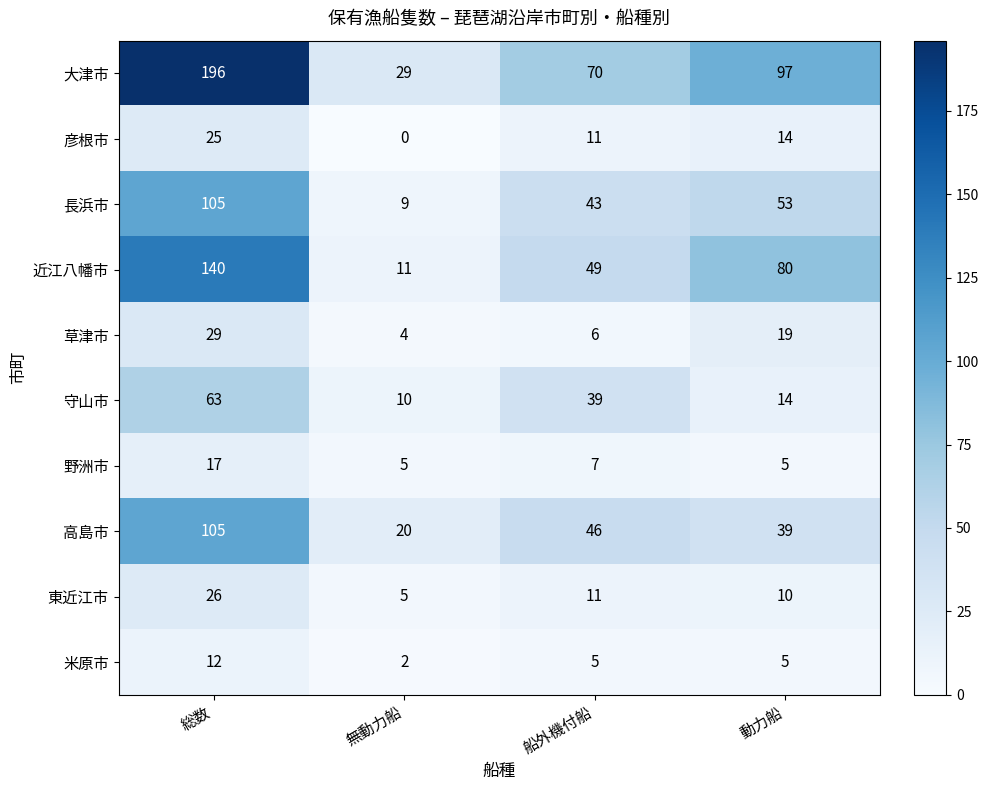

How many distinct data groups are displayed?

10